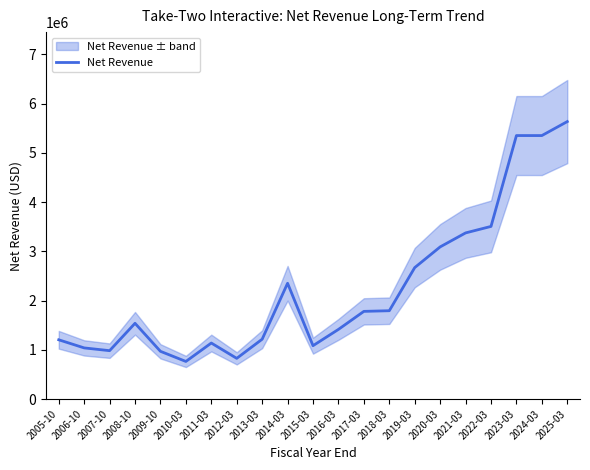

What is the difference between the maximum and minimum values?

4870659